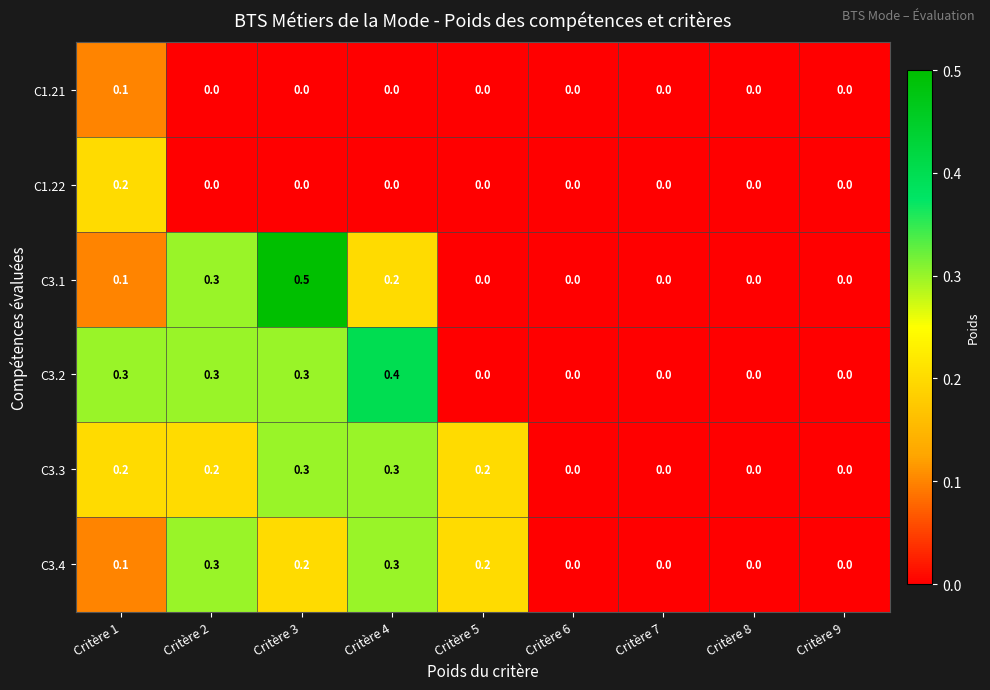

At which category is the sum across all series the highest?

Critère 3